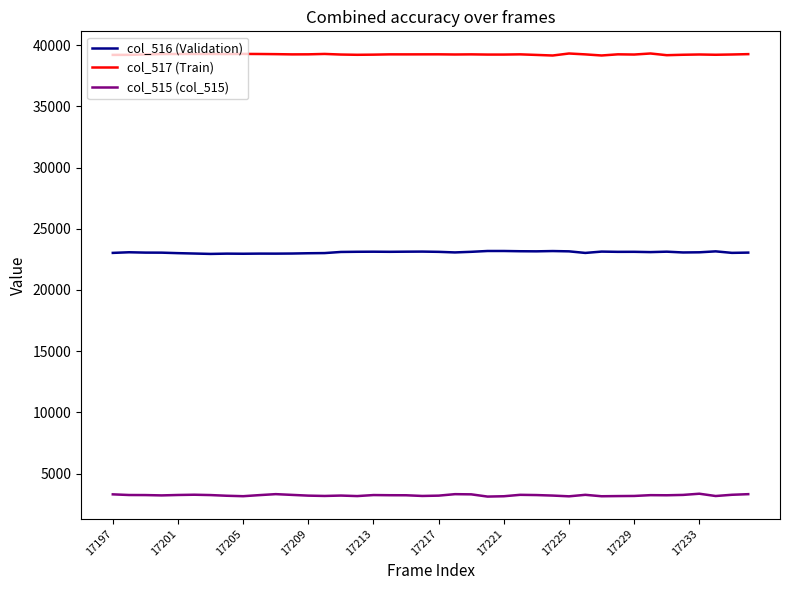

What is the minimum value for col_516 (Validation)?

22945